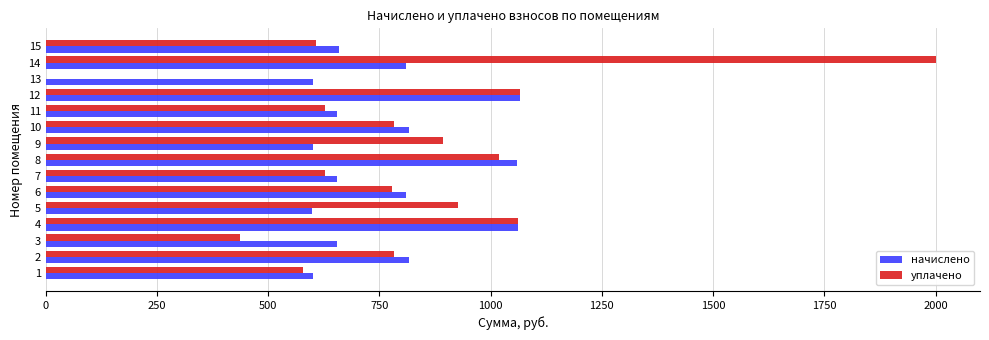

What is the total value across all series at 2?

1599.0